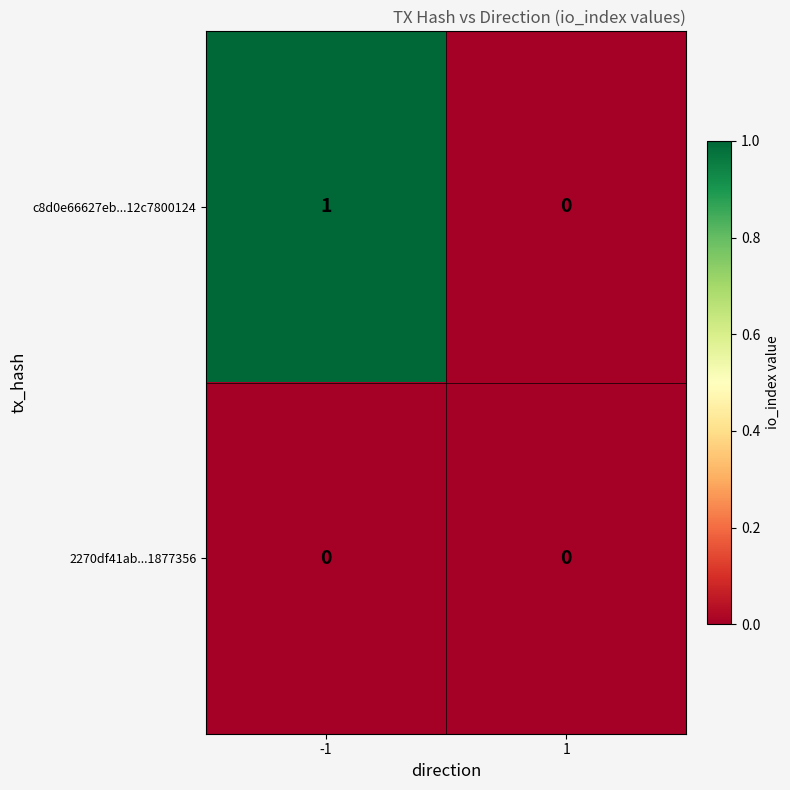

Reading right to left, extract all data points from this chart.

c8d0e66627eb...12c7800124: 1=0	-1=1
2270df41ab...1877356: 1=0	-1=0